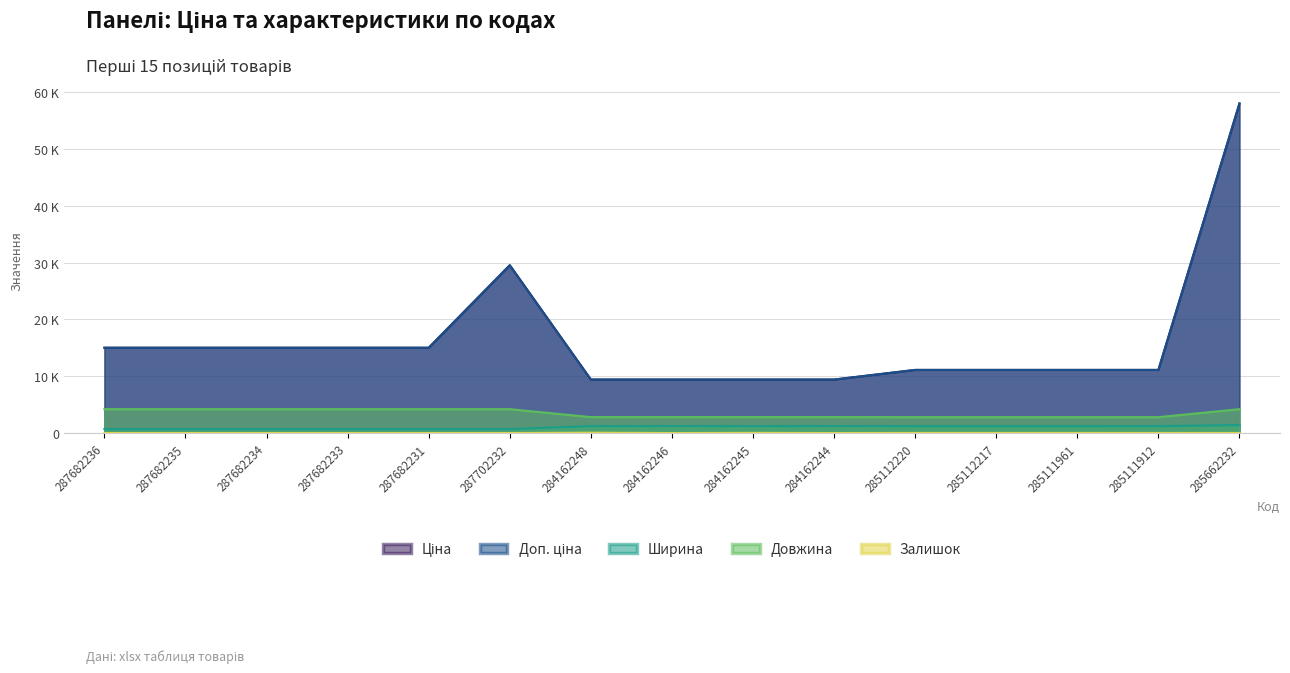

True or false: Доп. ціна has a value of 4082.0 at 285111912.

False